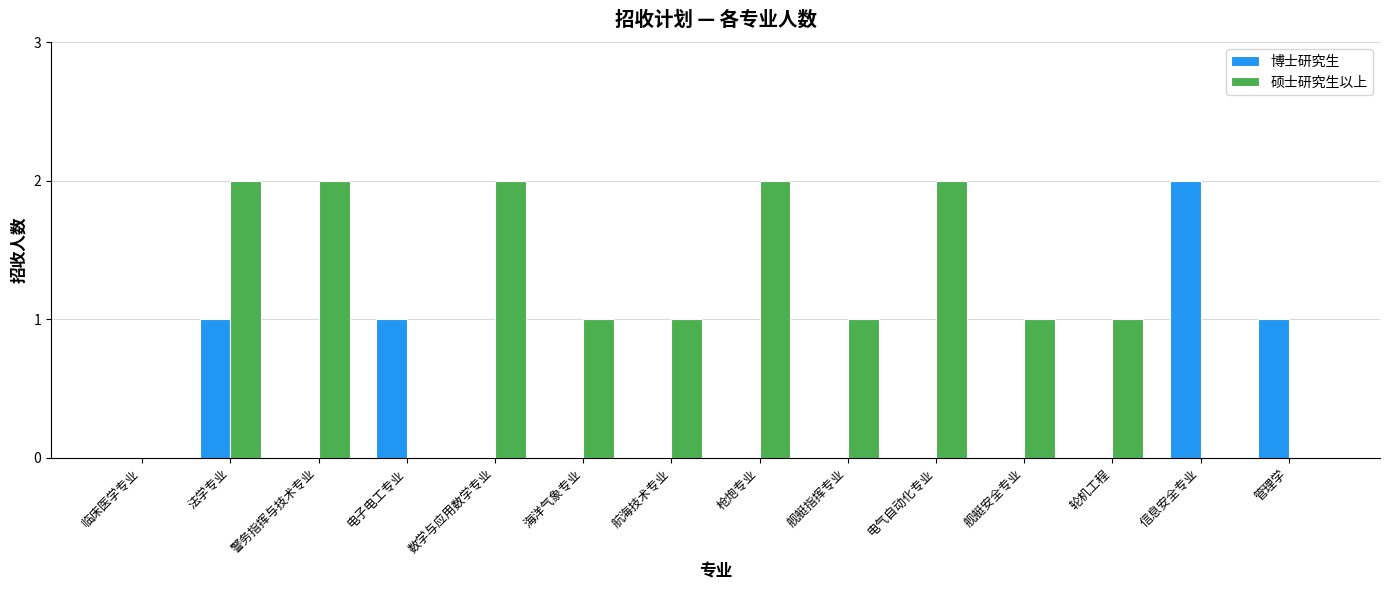

Which series has the largest total across all categories?

硕士研究生以上